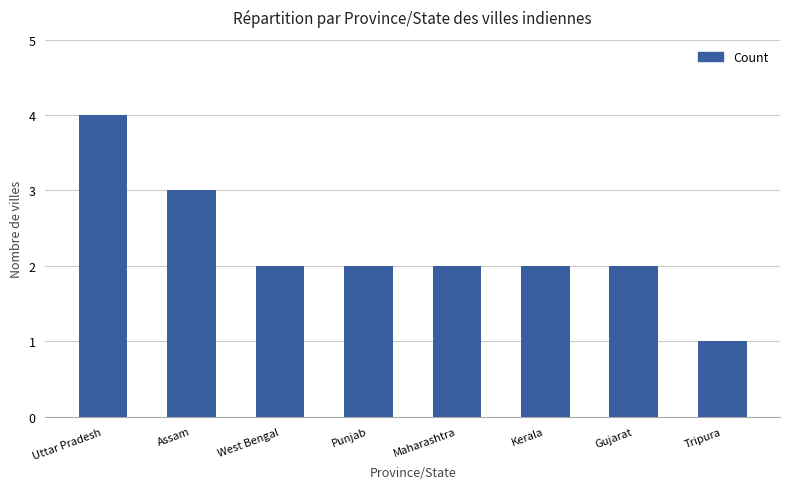

Reading left to right, extract all data points from this chart.

Uttar Pradesh=4	Assam=3	West Bengal=2	Punjab=2	Maharashtra=2	Kerala=2	Gujarat=2	Tripura=1